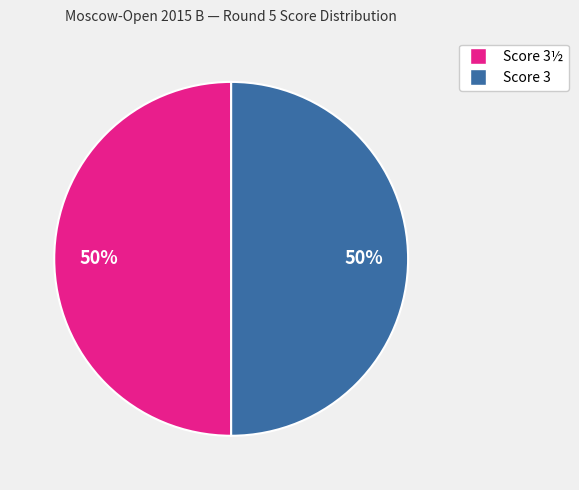

To the nearest percent, what is the difference between the largest and smallest slice percentages?

0%